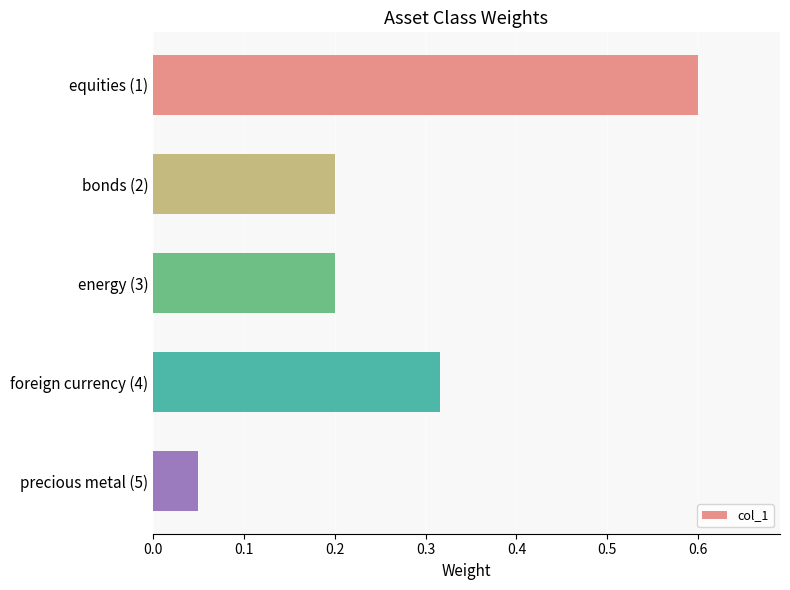

What is the difference between the maximum and second lowest values?

0.4